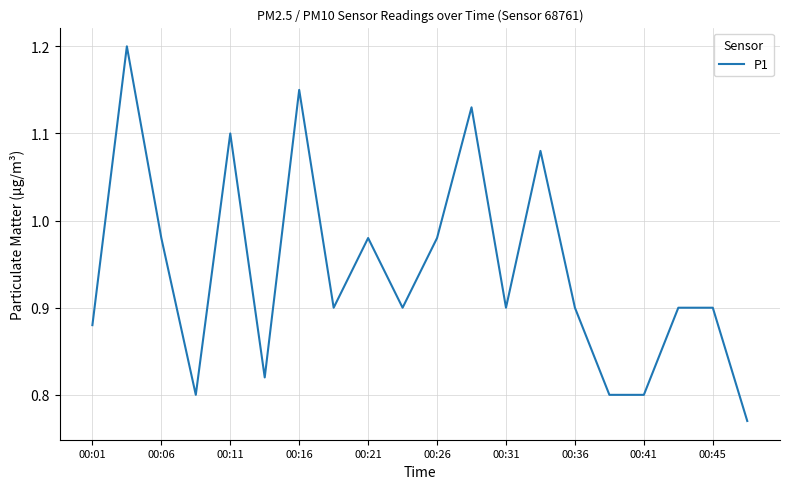

What is the maximum value shown in the chart?

1.2